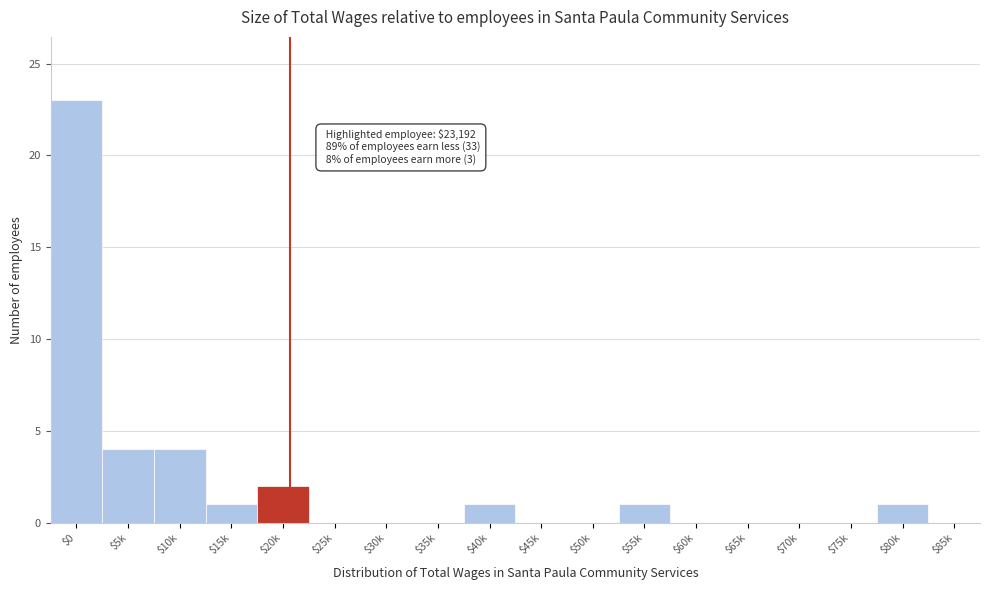

The chart shows a value of 2 at $20k. True or false?

True